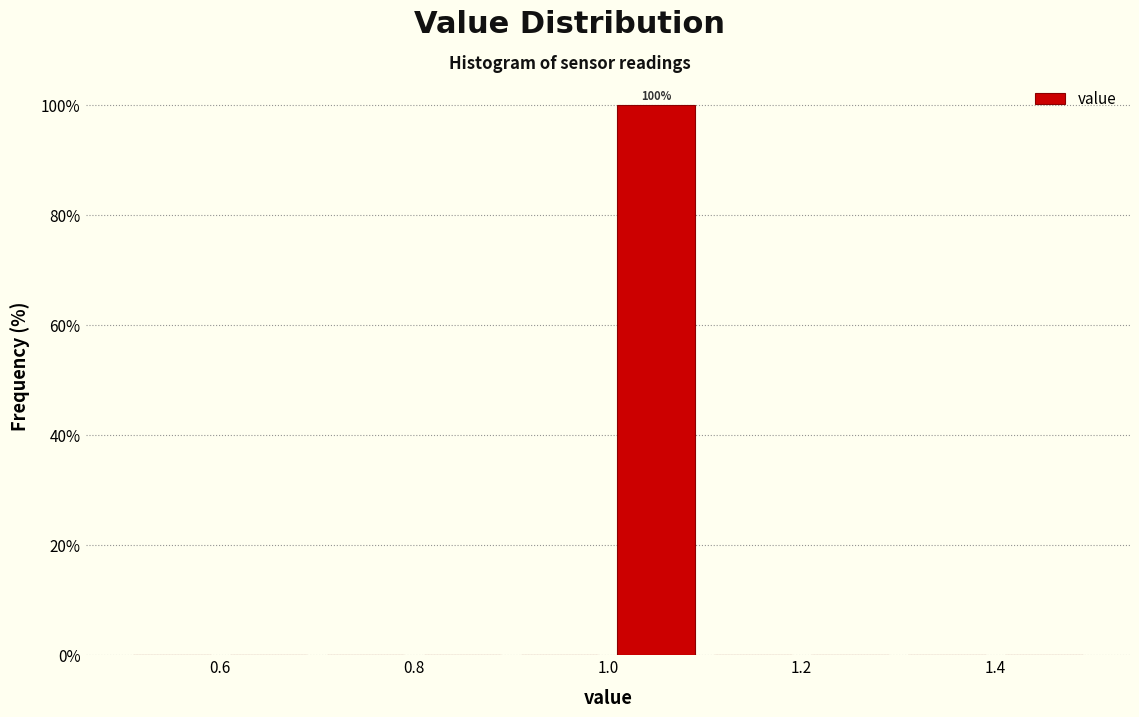

Over which range of the x-axis is the bar tallest?

1.0 to 1.1